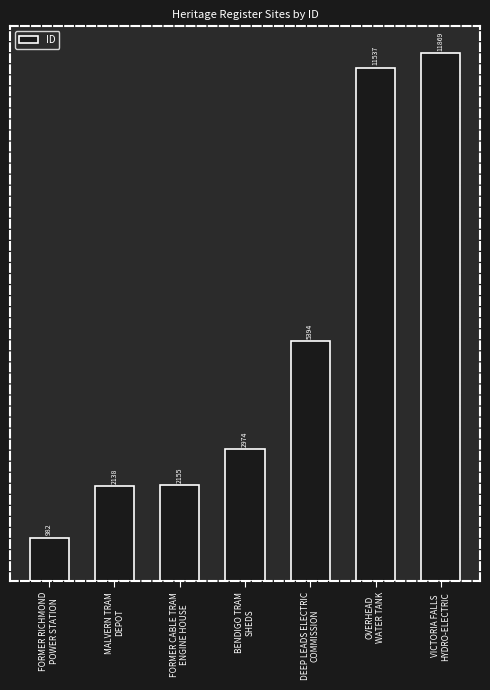

Rank the categories by value from highest to lowest.

VICTORIA FALLS
HYDRO-ELECTRIC, OVERHEAD
WATER TANK, DEEP LEADS ELECTRIC
COMMISSION, BENDIGO TRAM
SHEDS, FORMER CABLE TRAM
ENGINE HOUSE, MALVERN TRAM
DEPOT, FORMER RICHMOND
POWER STATION